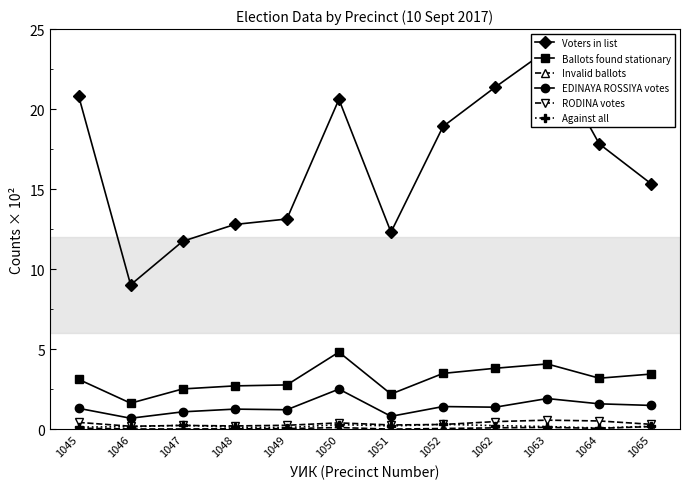

Rank the series at 1062 from highest to lowest value.

Voters in list, Ballots found stationary, EDINAYA ROSSIYA votes, RODINA votes, Against all, Invalid ballots